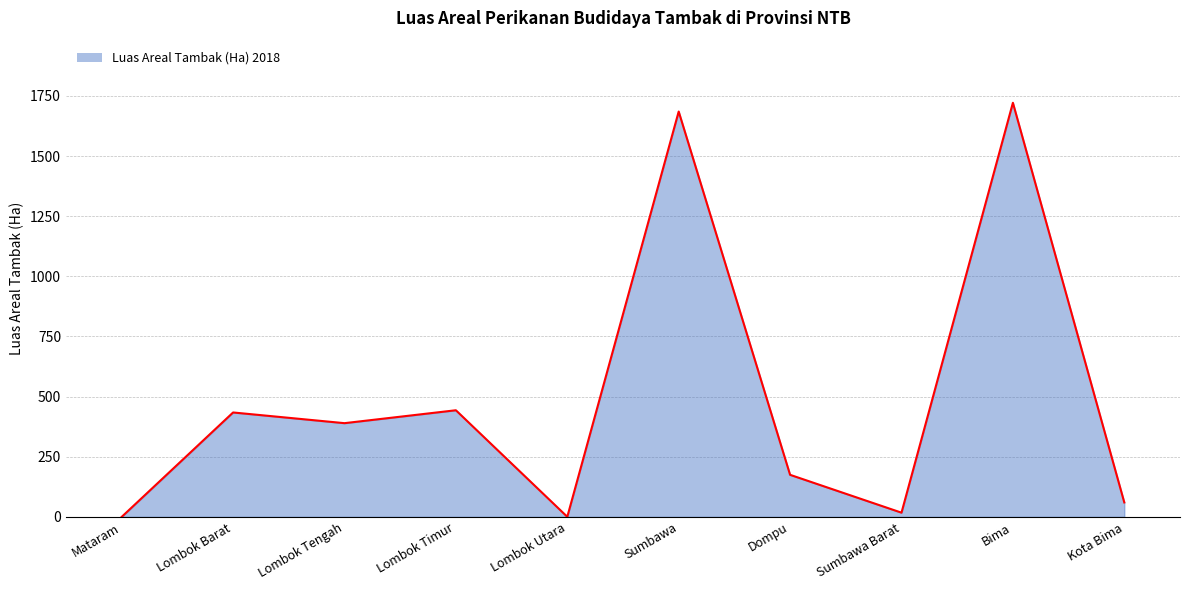

True or false: the data shows 389.5 at Lombok Tengah.

True